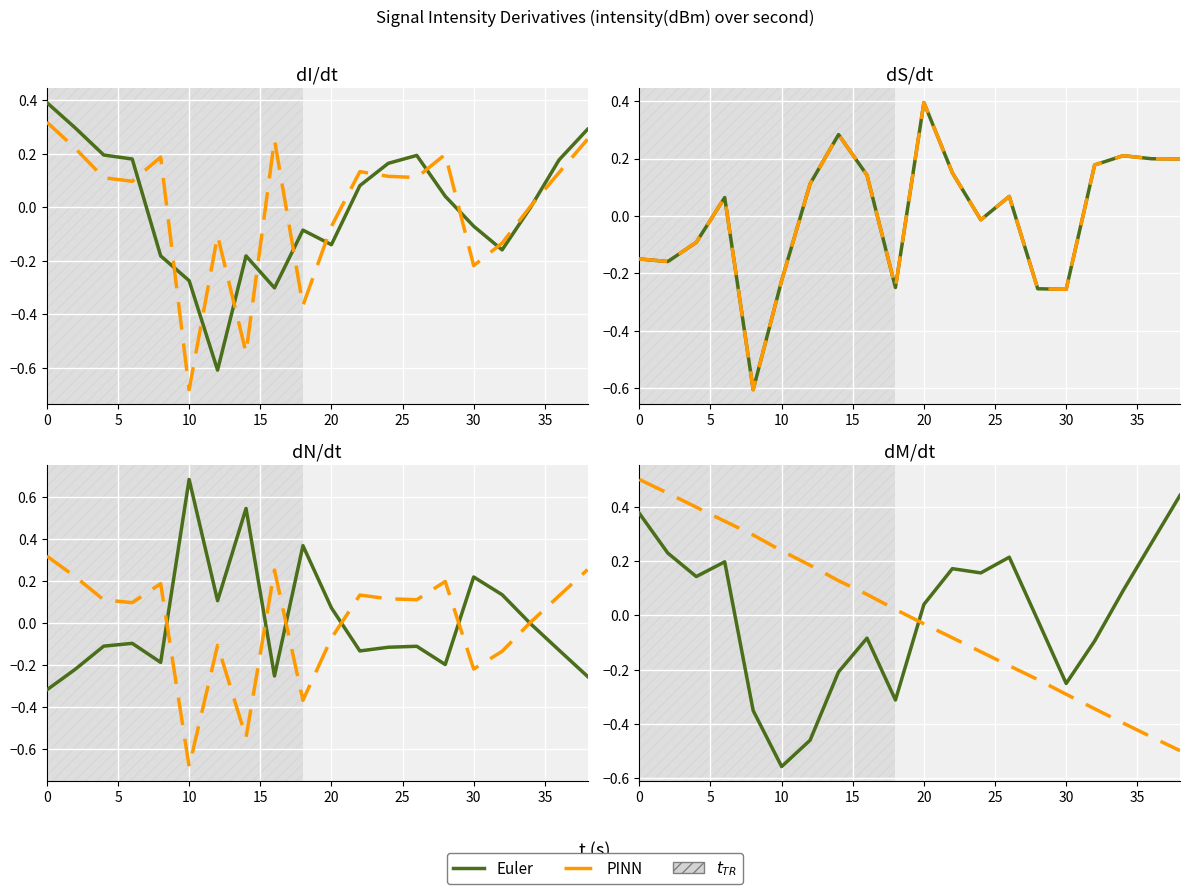

List the series in order of their overall mean, highest first.

Euler, PINN